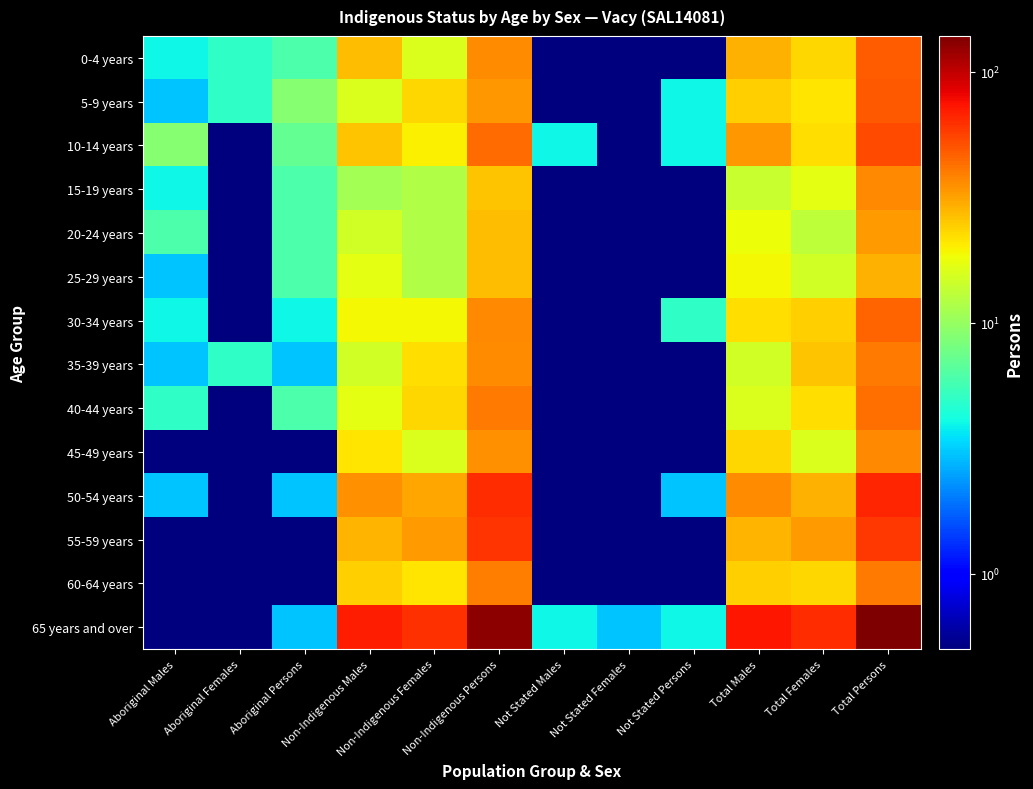

Which series changed the most between Not Stated Females and Total Males?

65 years and over